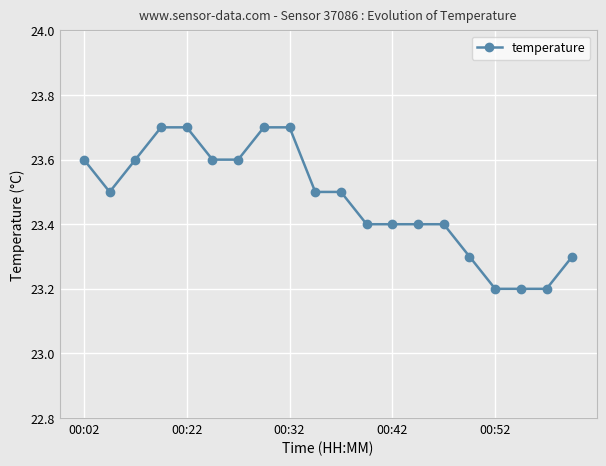

What is the average value?

23.5